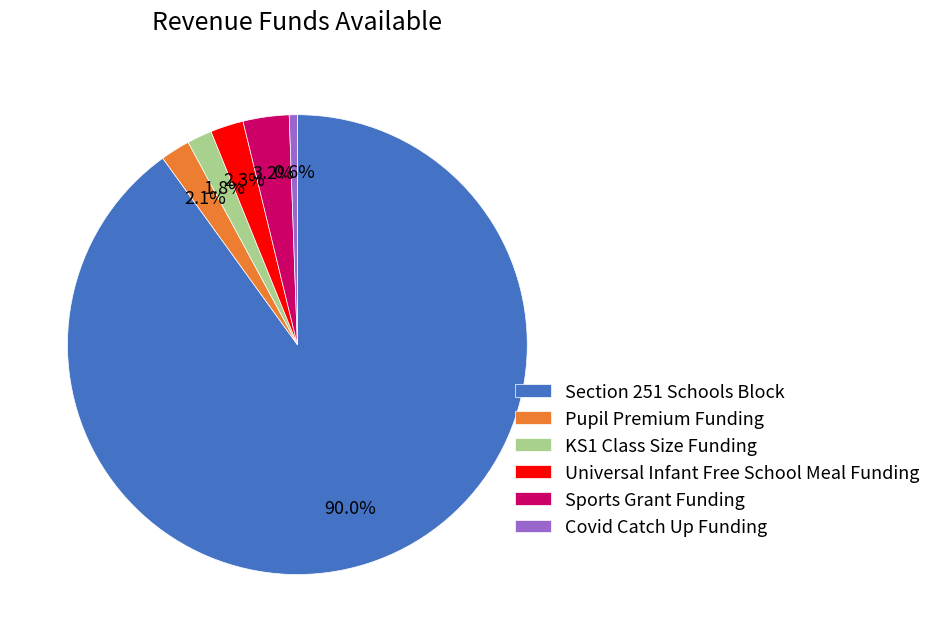

What portion of the pie excludes Section 251 Schools Block?

10.0%